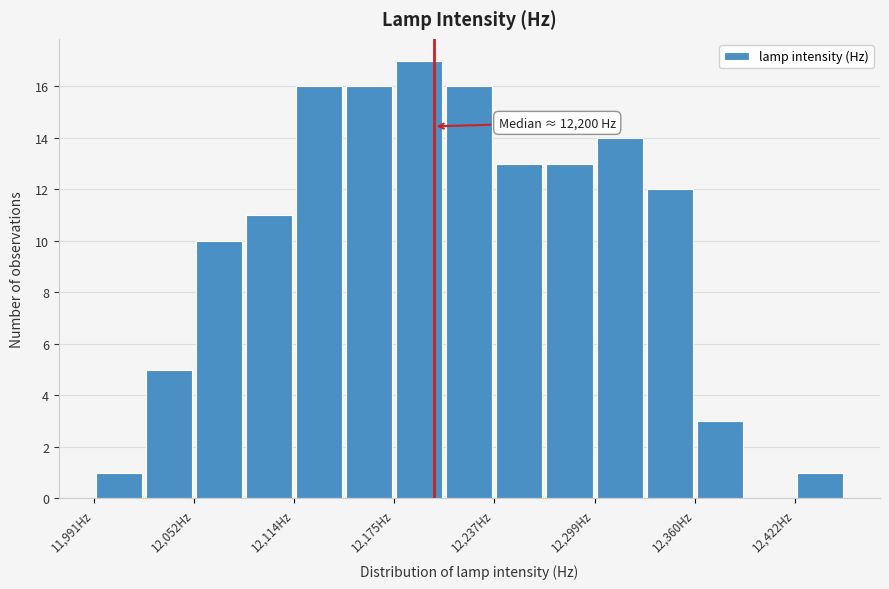

Around what value on the x-axis is the tallest bar? Give the approximate position of its centre, as read against the axis.

12190